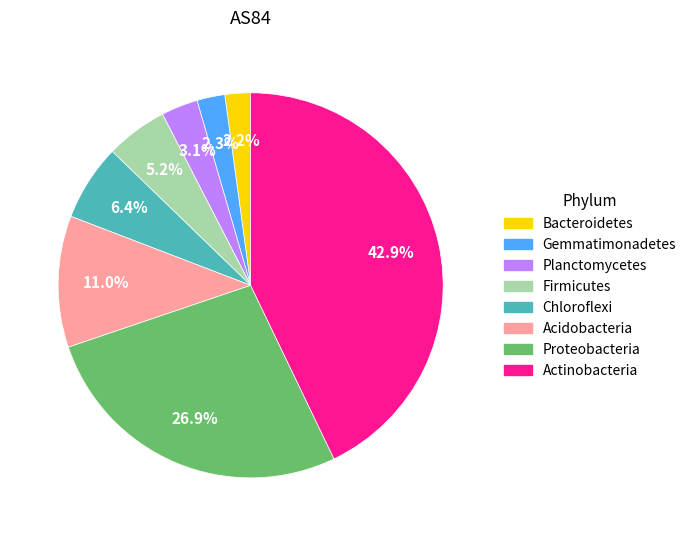

To the nearest percent, what percentage of the pie is Gemmatimonadetes?

2%